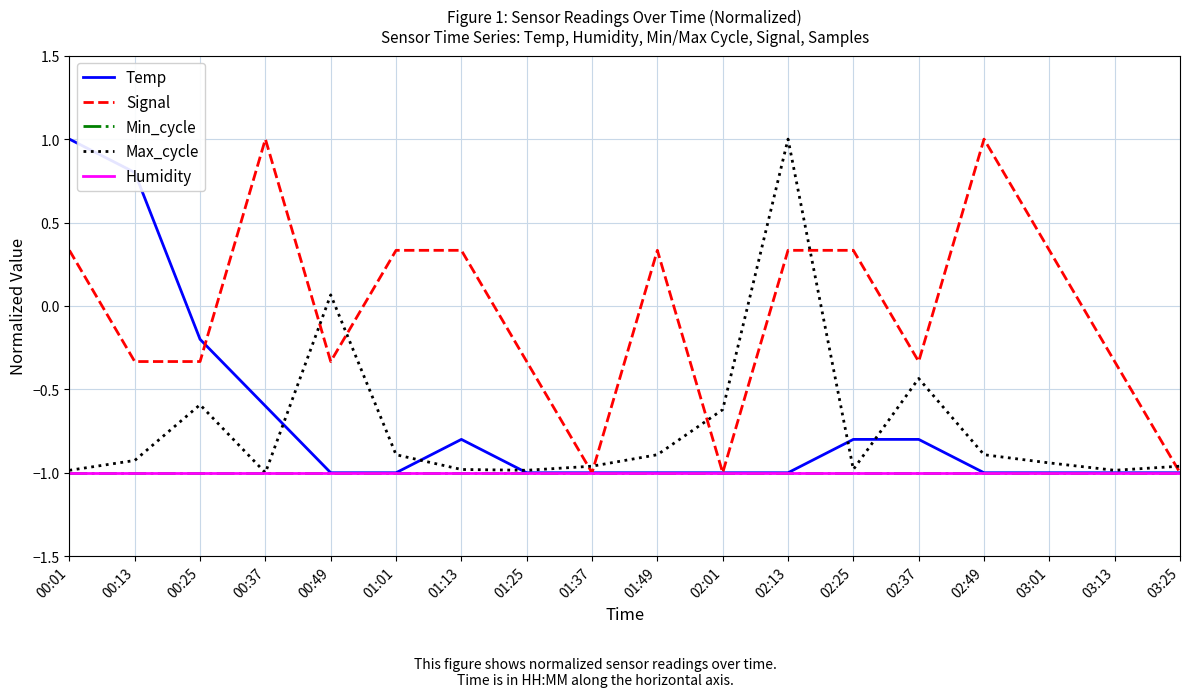

Where is the first local minimum for Signal?

00:49